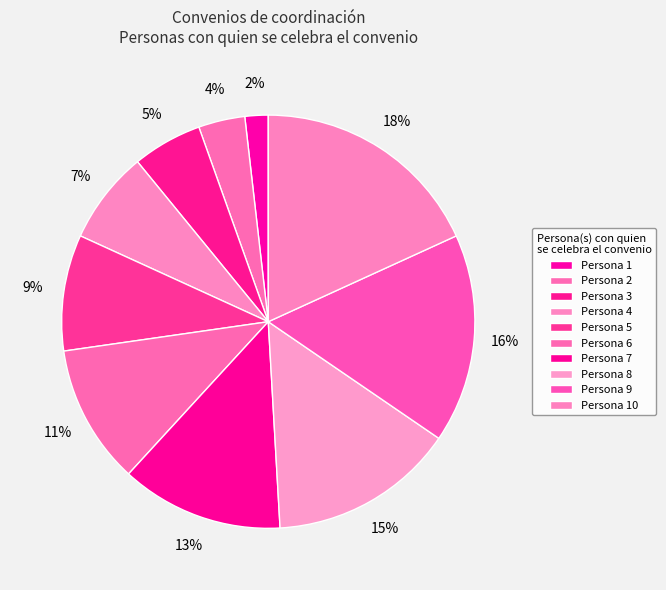

What is the smallest slice in the pie chart?

1